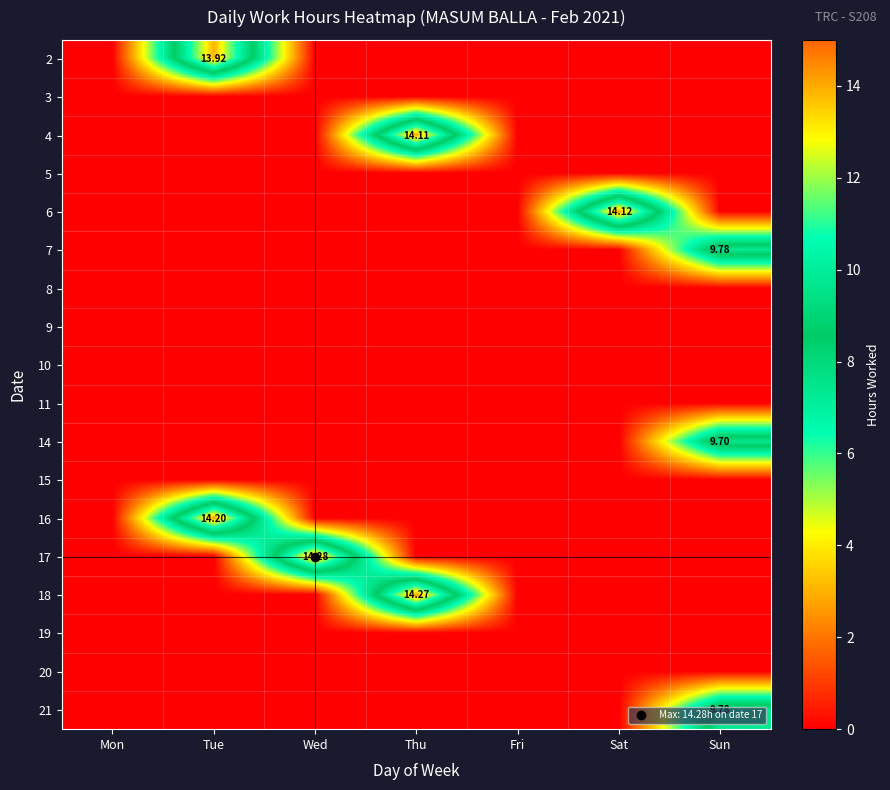

At Thu, list the series in order from smallest to largest.

2, 3, 5, 6, 7, 8, 9, 10, 11, 14, 15, 16, 17, 19, 20, 21, 4, 18